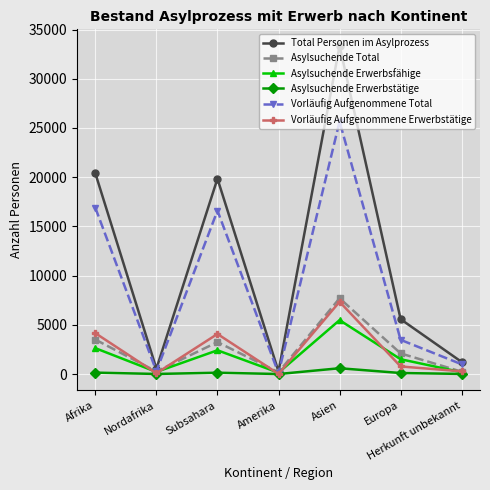

Which series has the widest spread of values?

Total Personen im Asylprozess